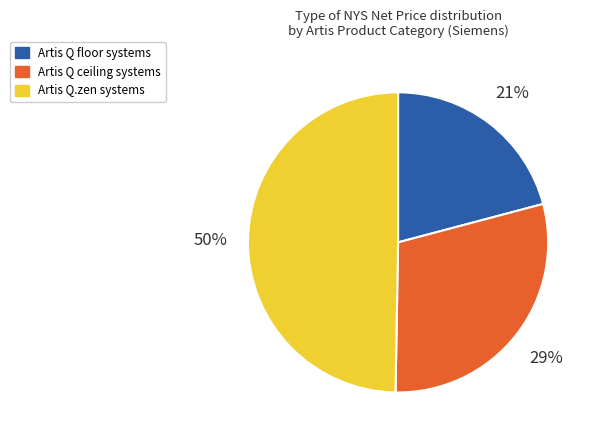

To the nearest percent, what is the difference between the largest and smallest slice percentages?

29%